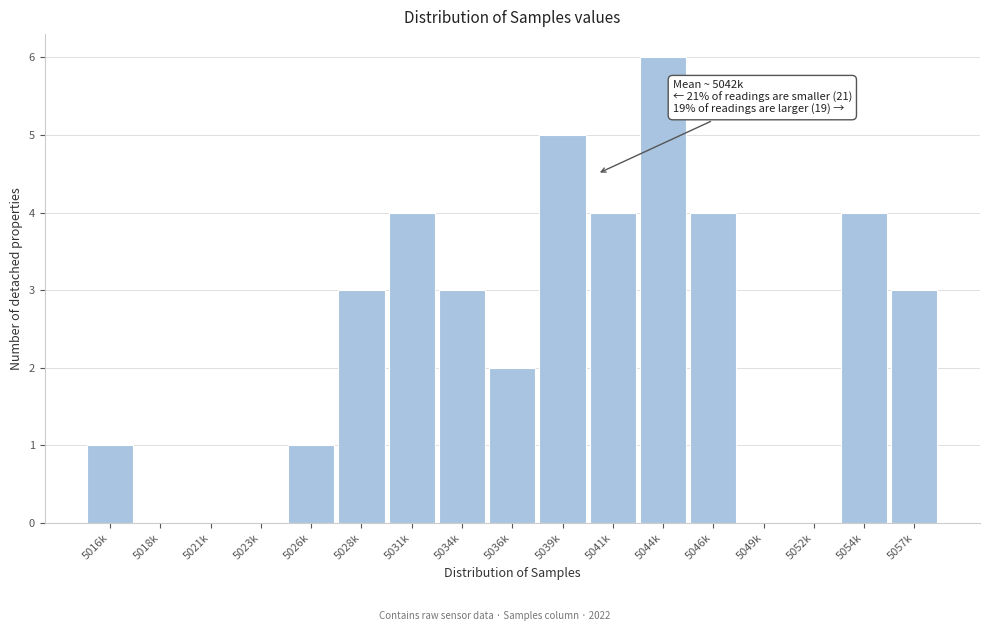

Reading left to right, what are all the values shown in this chart?

5016k=1	5018k=0	5021k=0	5023k=0	5026k=1	5028k=3	5031k=4	5034k=3	5036k=2	5039k=5	5041k=4	5044k=6	5046k=4	5049k=0	5052k=0	5054k=4	5057k=3